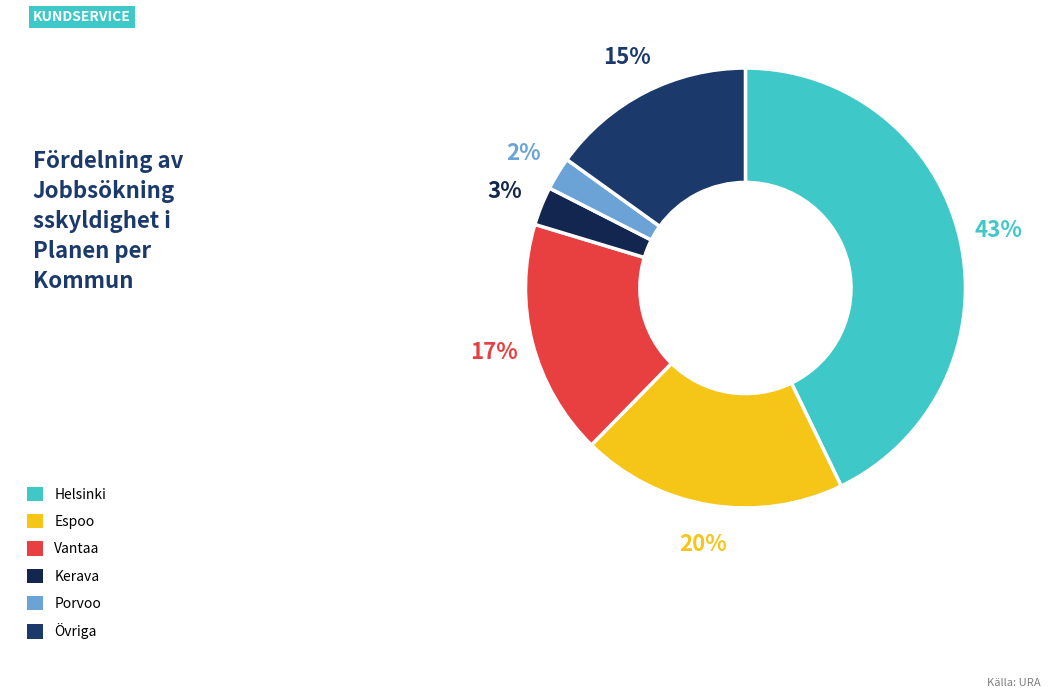

What percentage is the Espoo slice, to the nearest percent?

20%